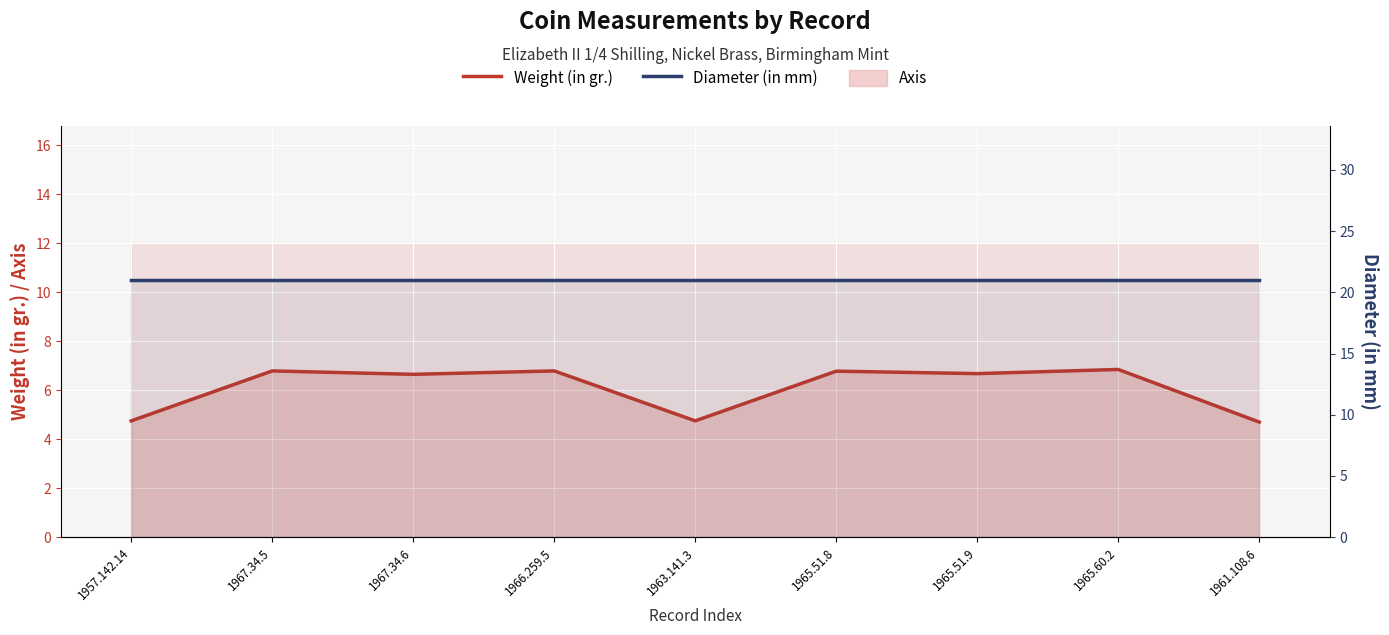

What is the sum of all Diameter (in mm) values?

189.0